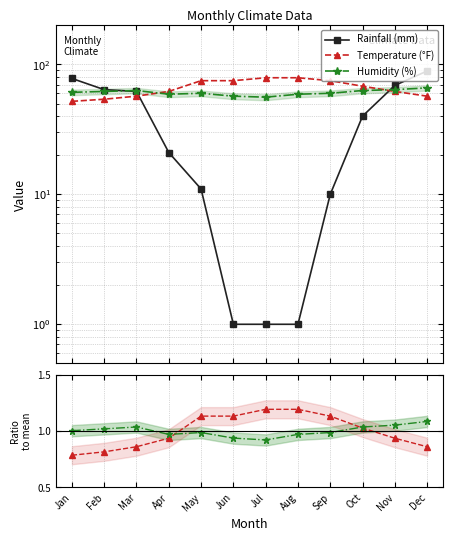

At how many categories does at least one series exceed 4?

12